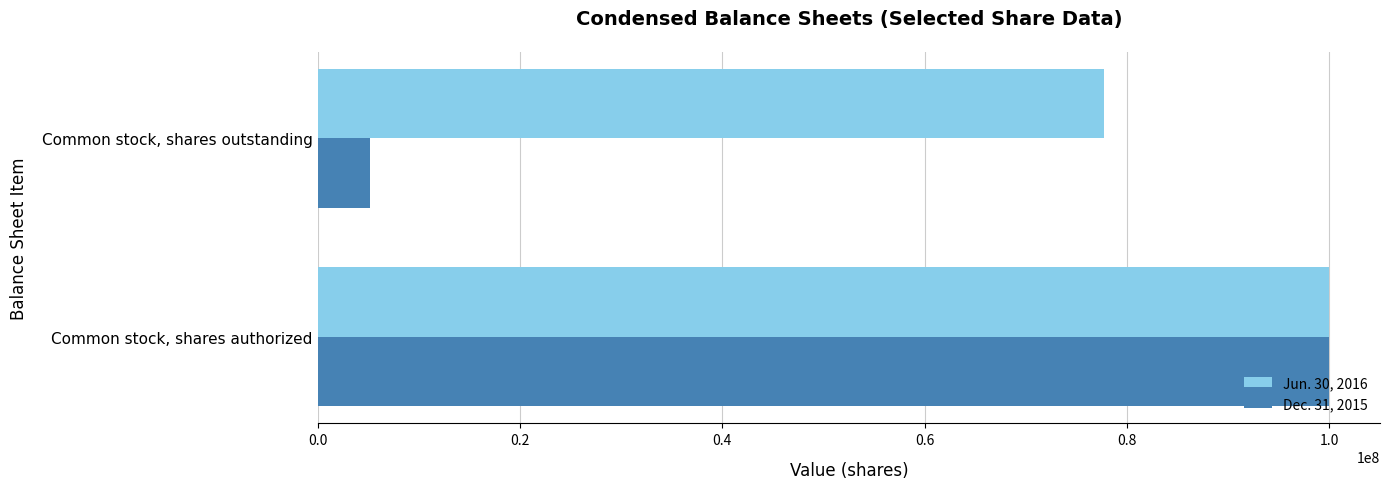

What is the sum of all Jun. 30, 2016 values?

177698393